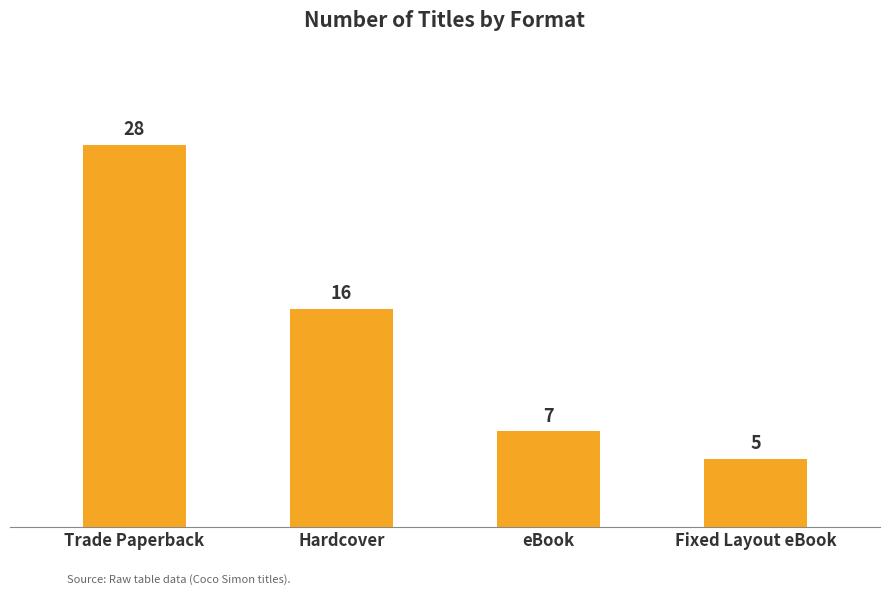

Rank the categories by value from highest to lowest.

Trade Paperback, Hardcover, eBook, Fixed Layout eBook